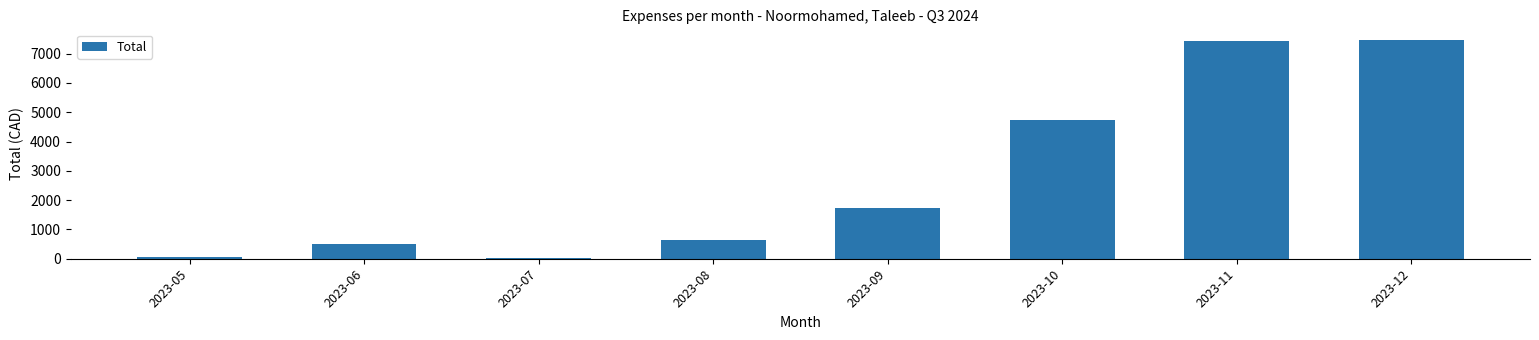

What is the maximum value shown in the chart?

7459.2